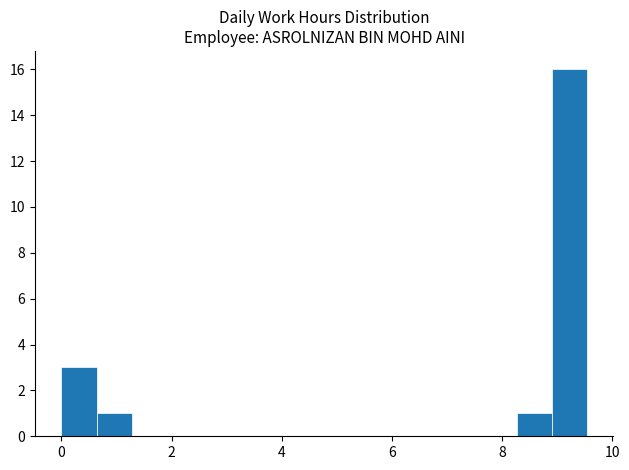

Read against the x-axis, roughly where is the centre of the tallest bar?

9.2